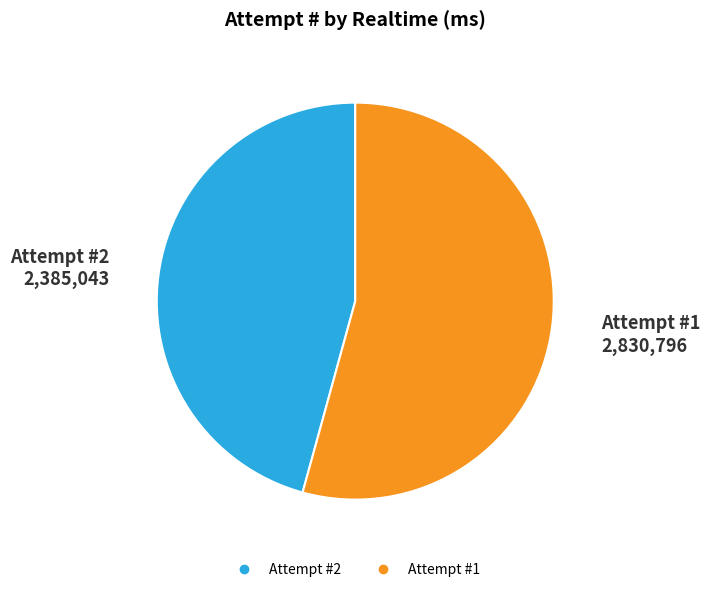

Is there any slice that represents more than half of the pie?

Yes